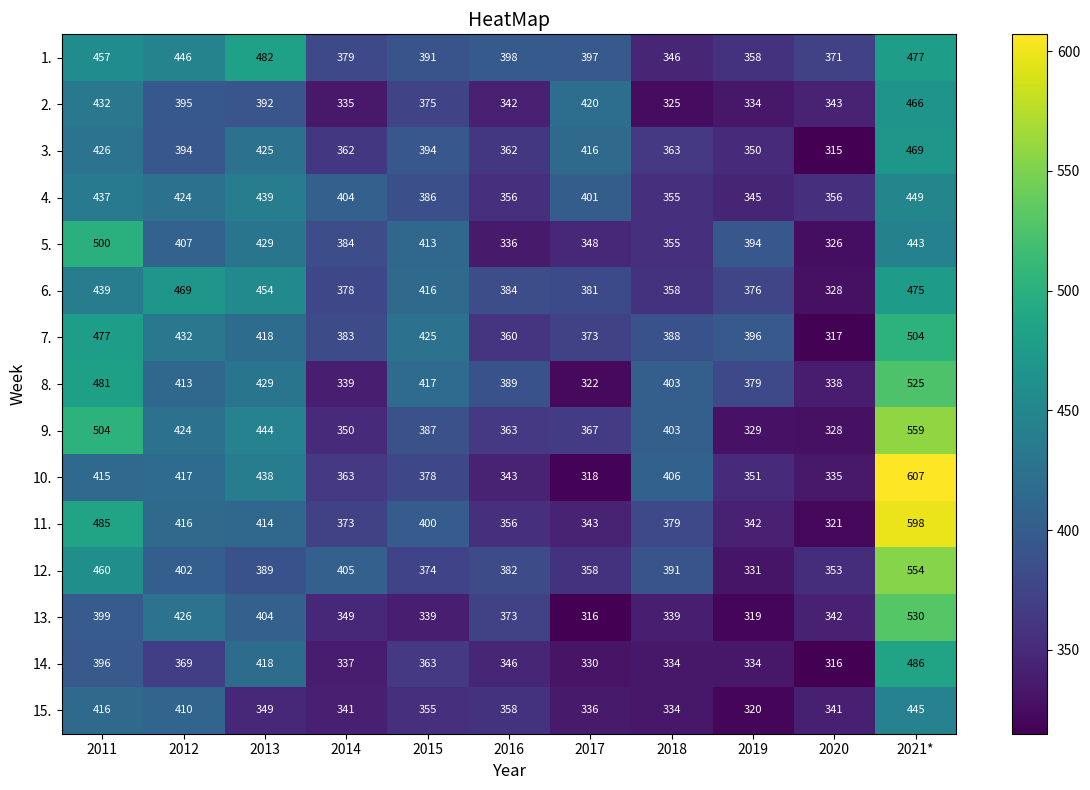

True or false: 3. has a value of 117 at 2018.

False